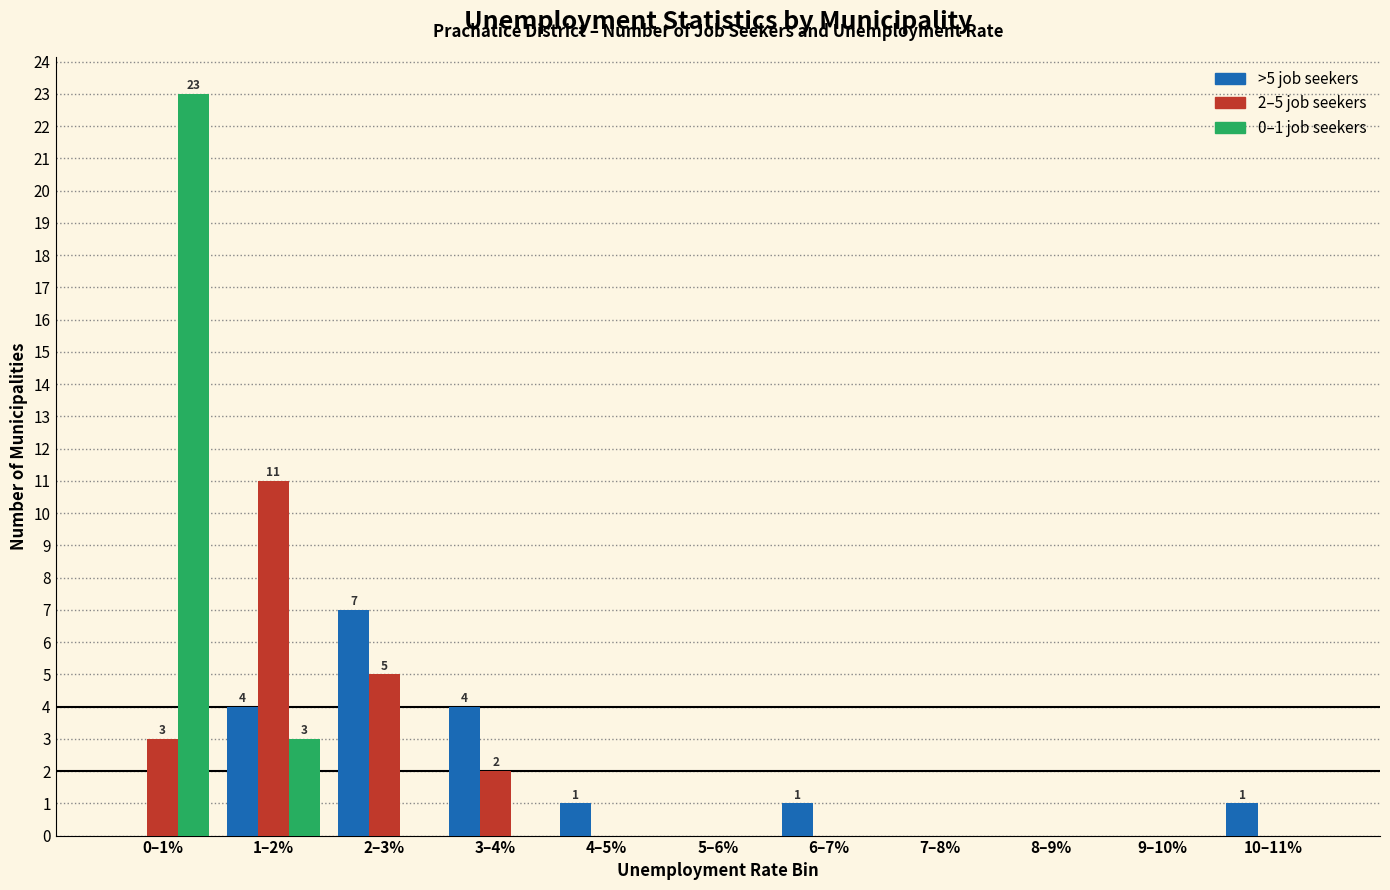

What is the greatest value displayed?

23